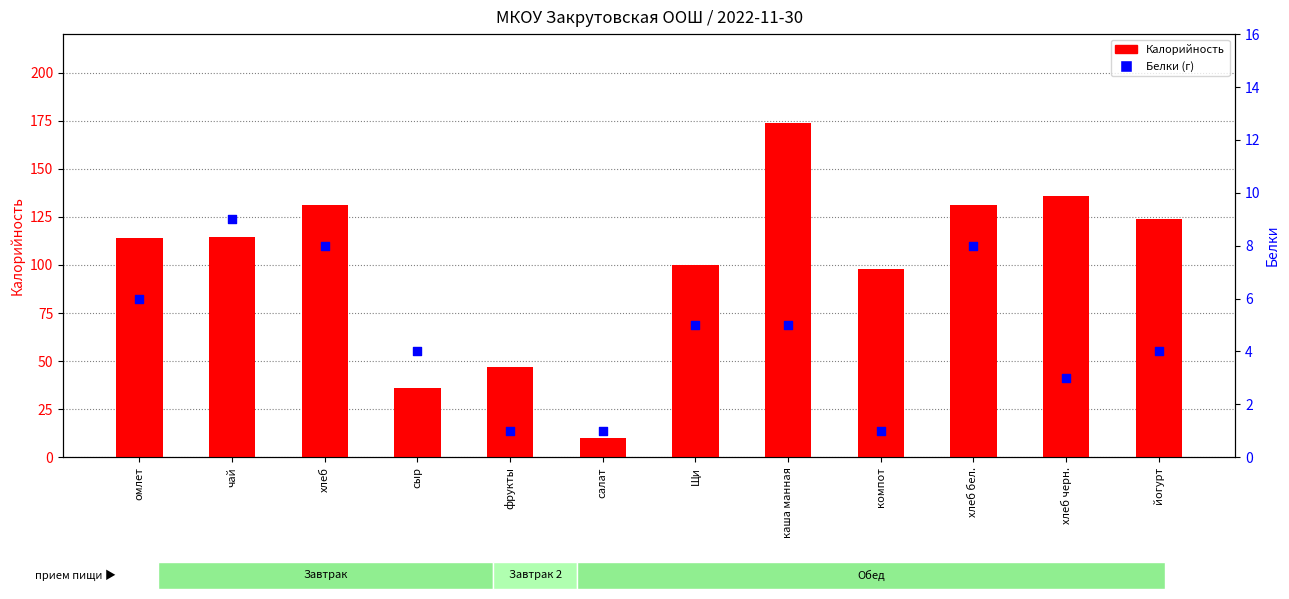

At which category is the sum across all series the highest?

каша манная